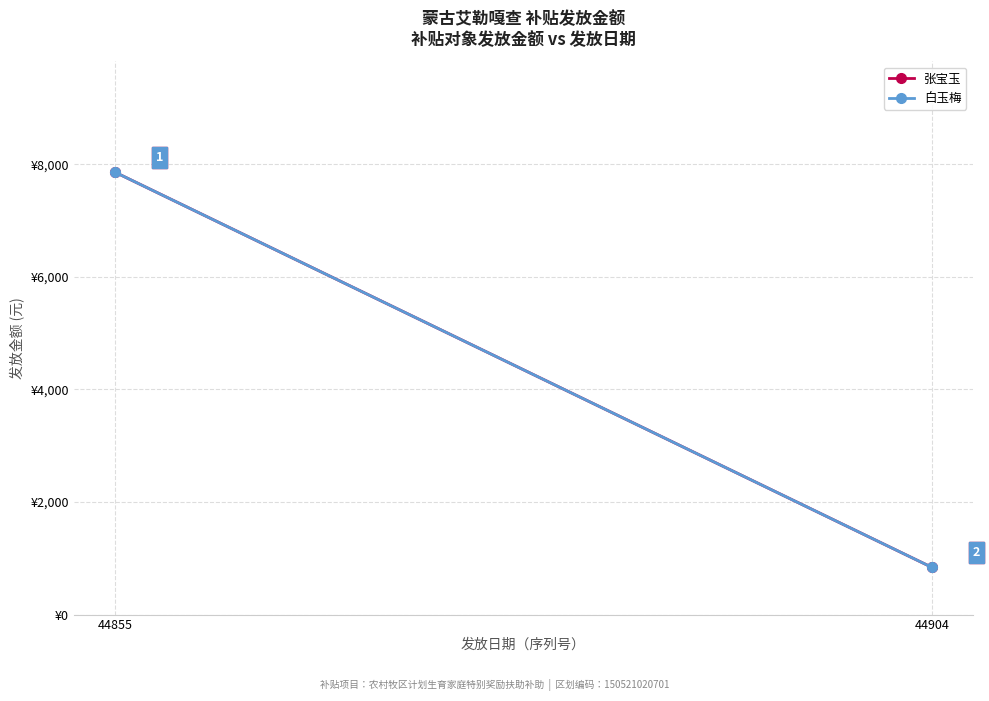

What are all the series names shown in the legend?

张宝玉, 白玉梅